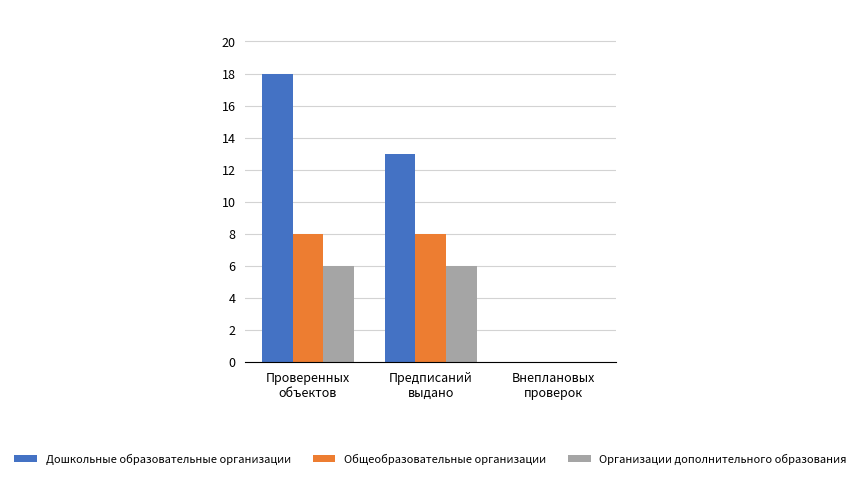

Is it true that Дошкольные образовательные организации equals 18 at Проверенных
объектов?

True